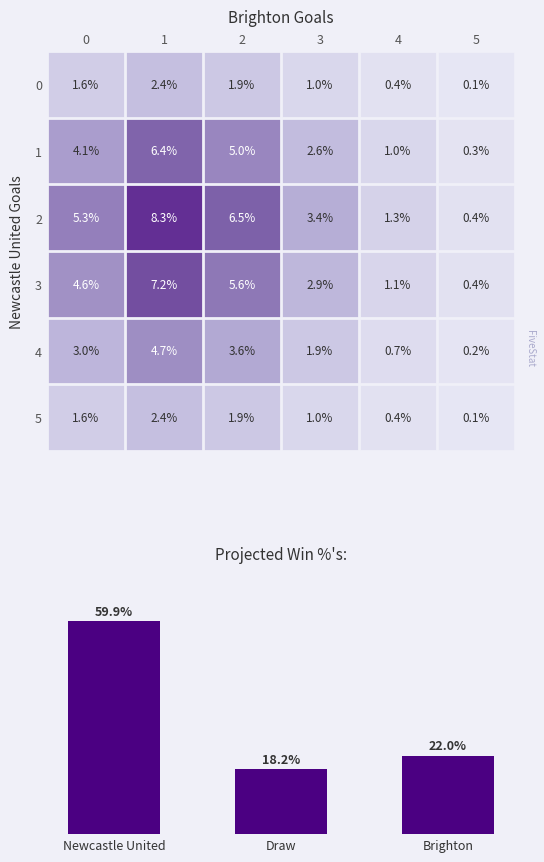

Is the value of 2 at 0 greater than the value of 3 at 3?

Yes